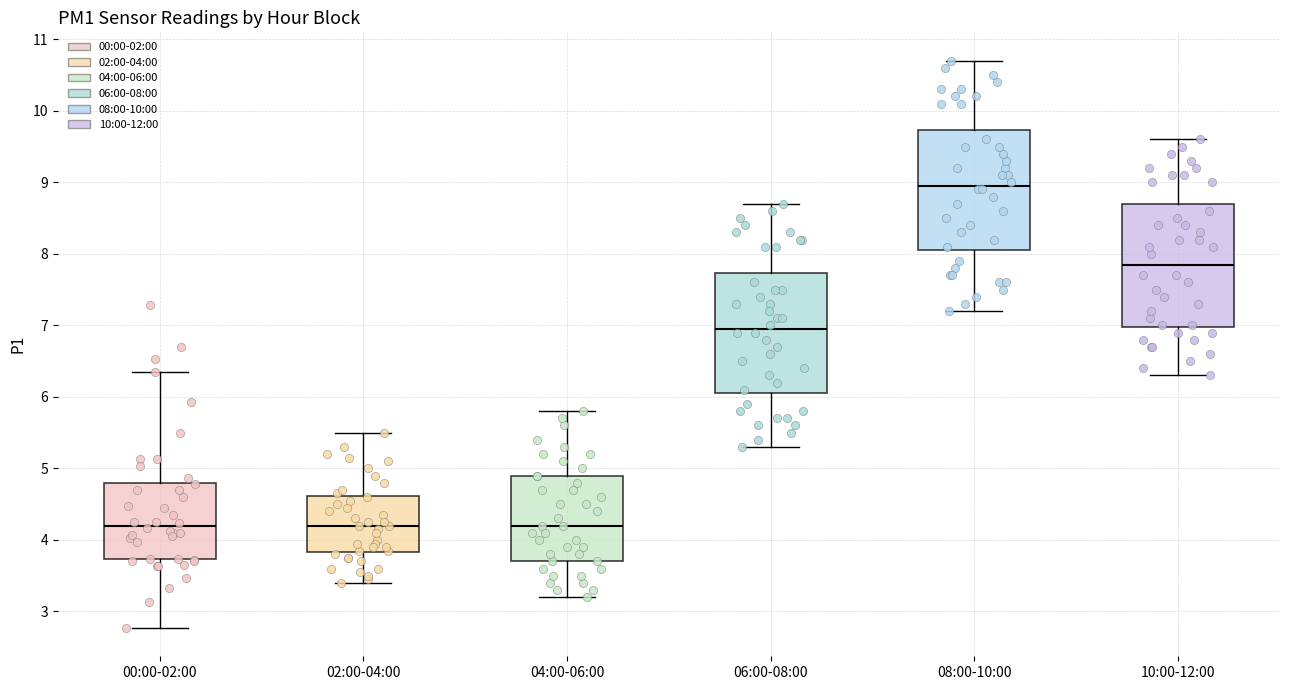

Reading left to right, transcribe this box plot: for each box, give where its median line is, the range the box spans, and where its two whiskers end, as read against the y-axis. The values are not printed on the chart, so give them approximately, as read against the axis.

00:00-02:00: median 4.2, box 3.7 to 4.8, whiskers 2.8 to 6.4
02:00-04:00: median 4.2, box 3.8 to 4.6, whiskers 3.4 to 5.5
04:00-06:00: median 4.2, box 3.7 to 4.9, whiskers 3.2 to 5.8
06:00-08:00: median 7.0, box 6.1 to 7.7, whiskers 5.3 to 8.7
08:00-10:00: median 9.0, box 8.1 to 9.7, whiskers 7.2 to 10.7
10:00-12:00: median 7.9, box 7.0 to 8.7, whiskers 6.3 to 9.6